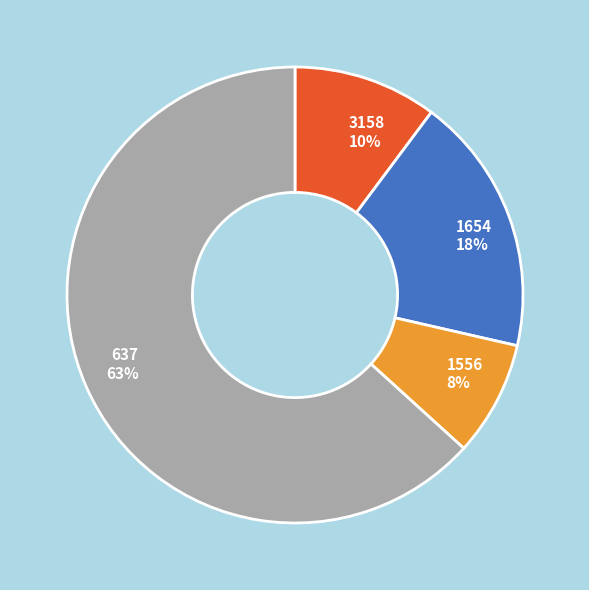

Rank the categories by value from lowest to highest.

1556, 3158, 1654, 637